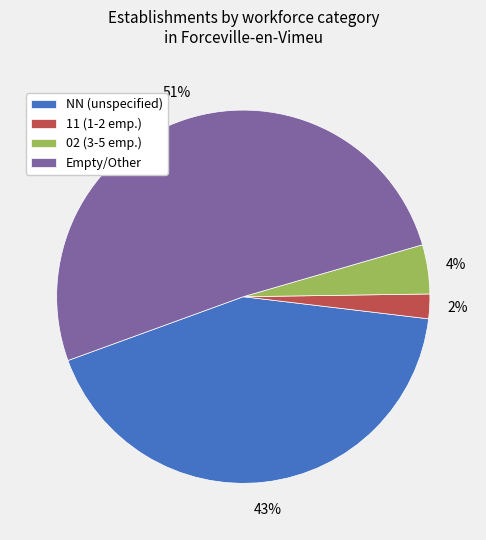

True or false: 02 (3-5 emp.) accounts for 15% of the total.

False